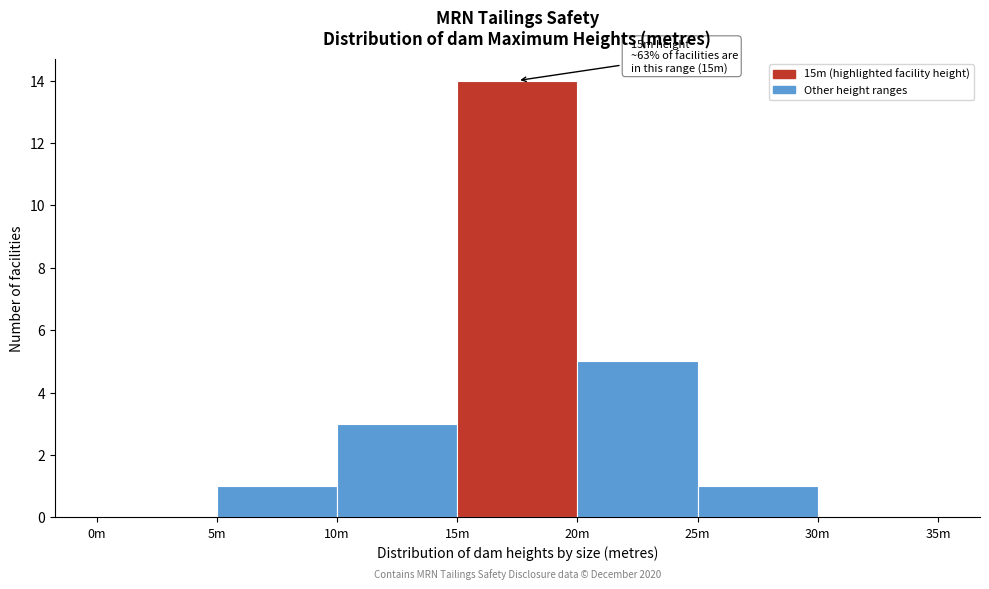

Reading right to left, extract all data points from this chart.

30m=0	25m=1	20m=5	15m=14	10m=3	5m=1	0m=0